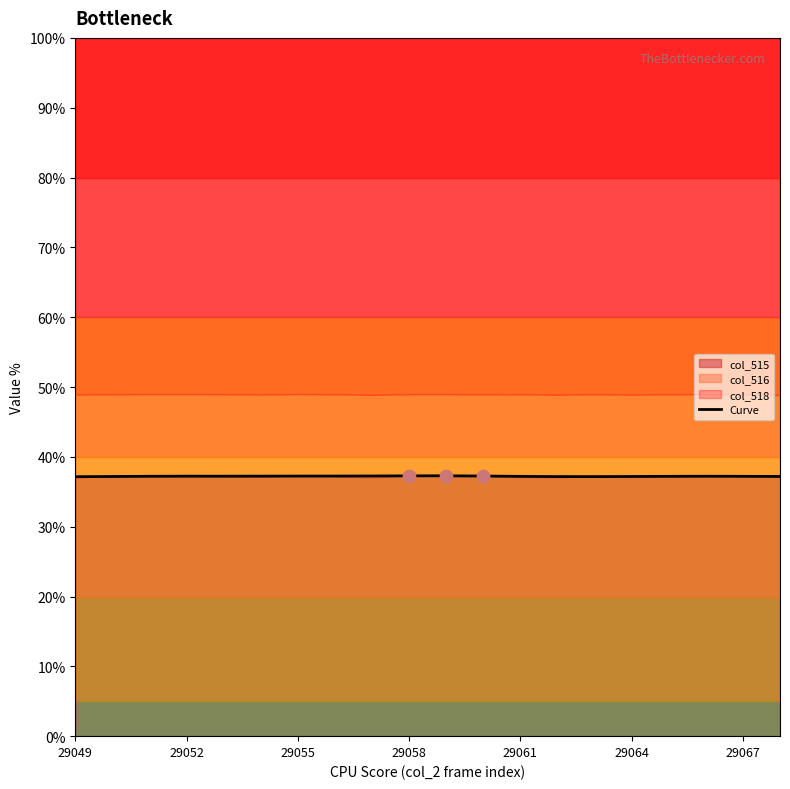

The Curve series shows 37.3 at 29058. True or false?

True